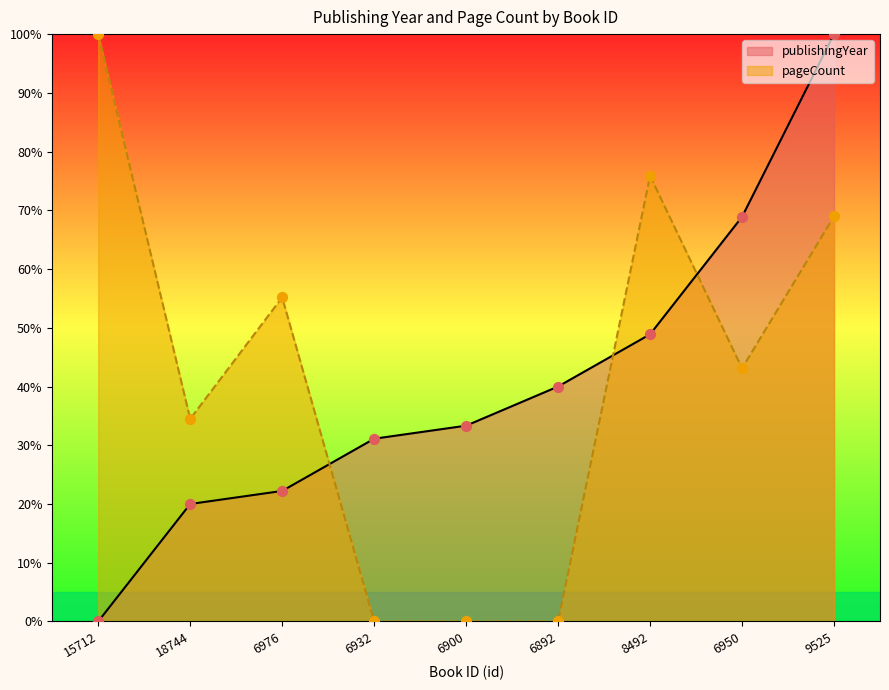

Which series has the widest spread of Y values?

publishingYear